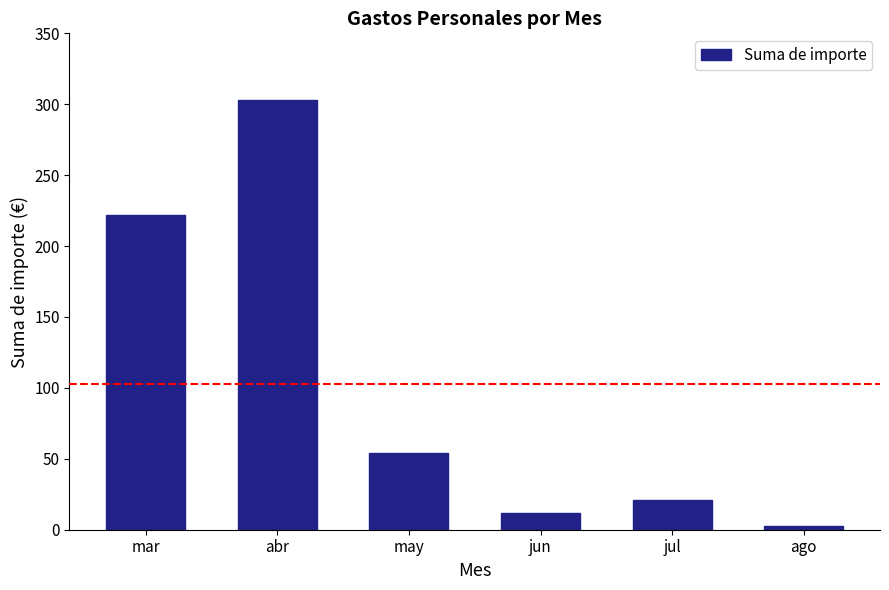

Reading left to right, list all the values displayed in this chart.

222.0	302.8	54.0	12.0	21.0	2.8